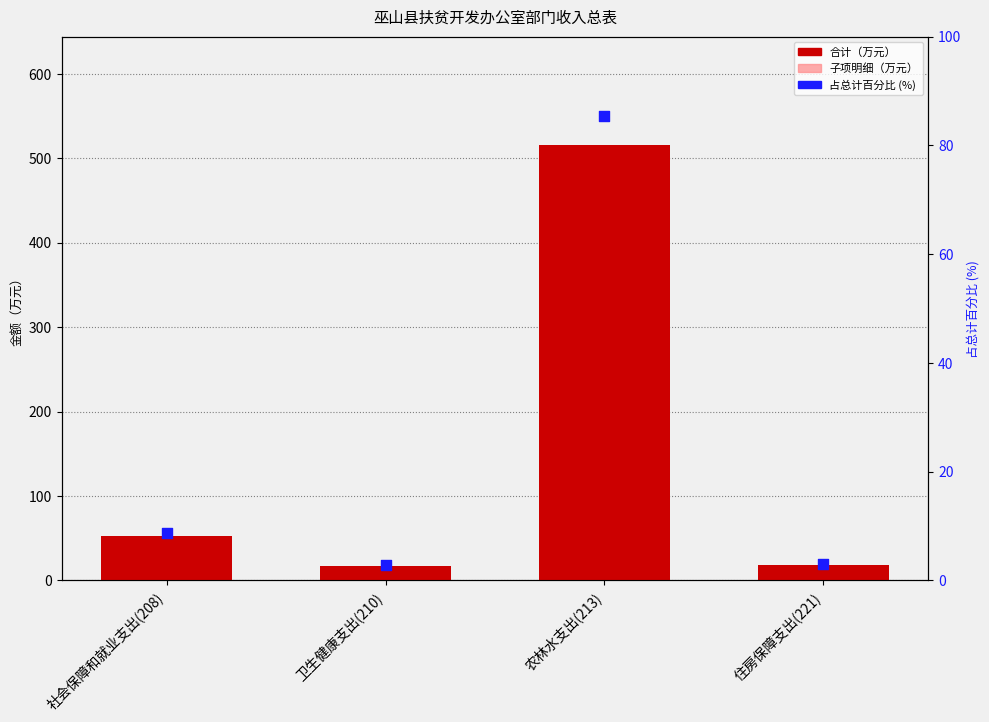

At how many categories does at least one series exceed 467?

1